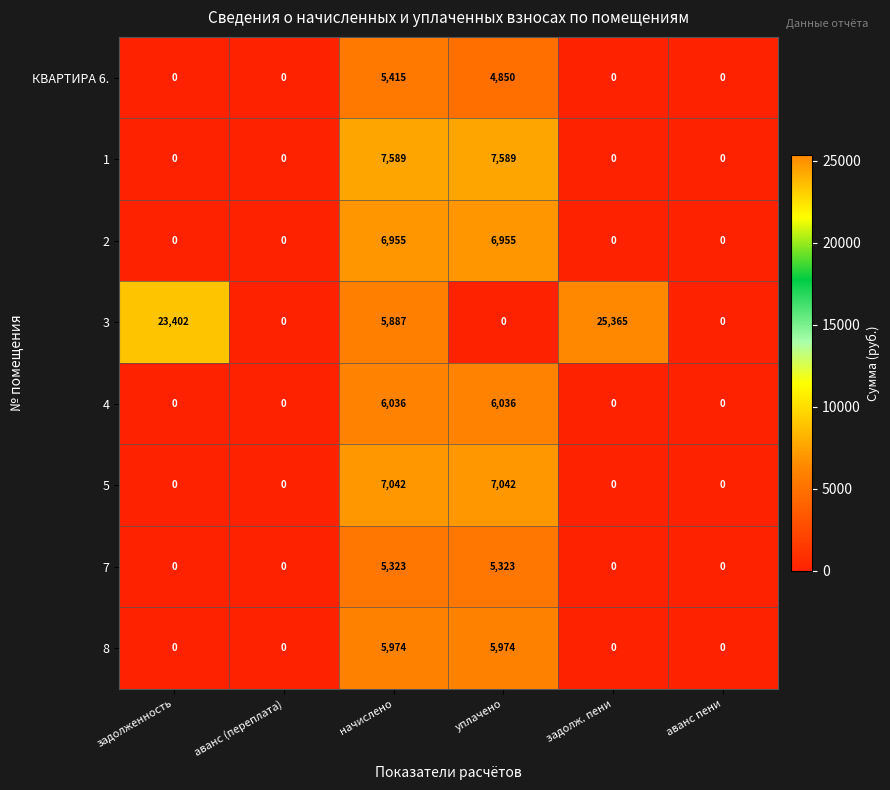

Which series has the largest range (max minus min)?

3